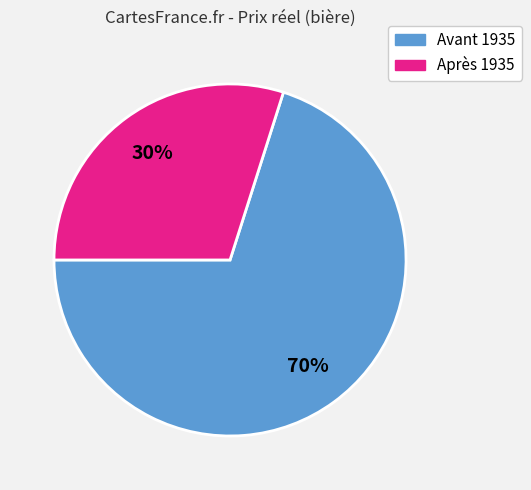

Approximately how many times larger is the value at Avant 1935 compared to Après 1935?

2.3